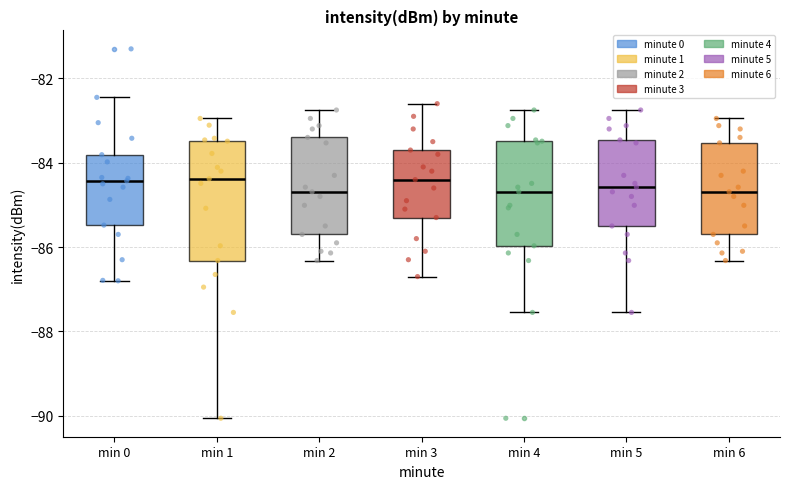

Which box is the tallest, from its lower edge to its upper edge?

min 1